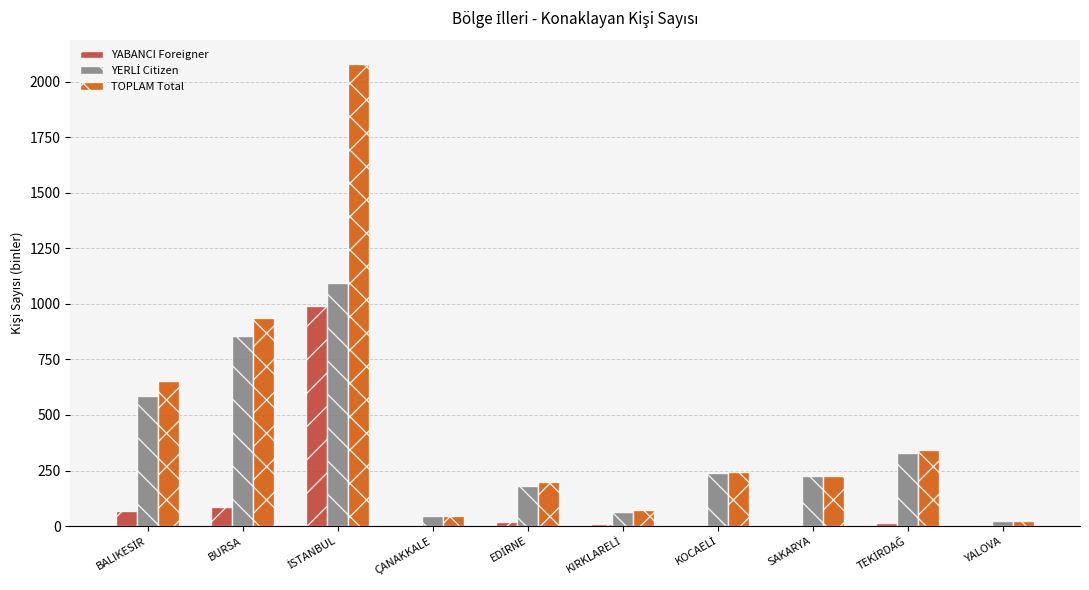

Where is TOPLAM Total nearest to the value 1053?

BURSA